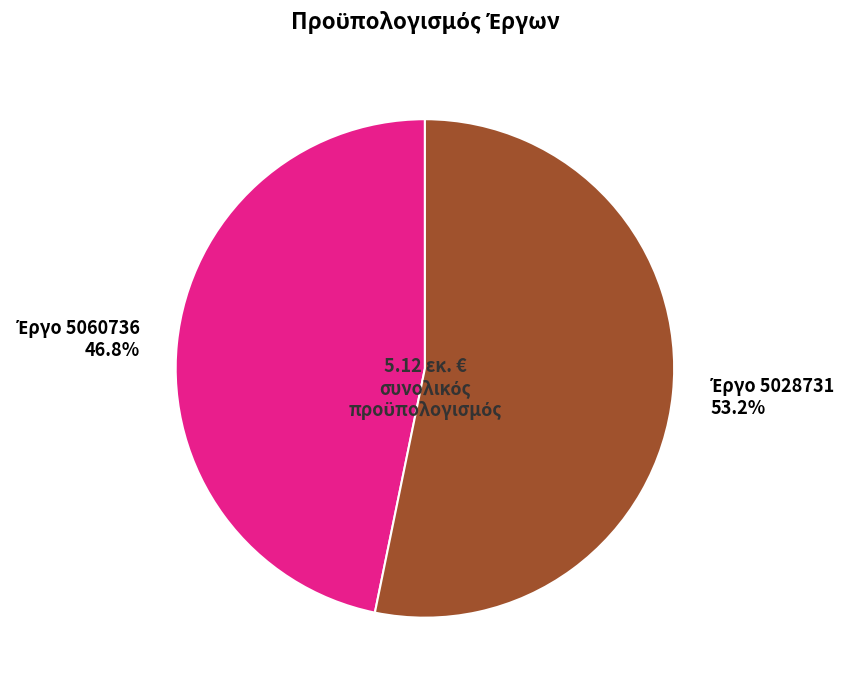

Count the number of slices in the pie.

2